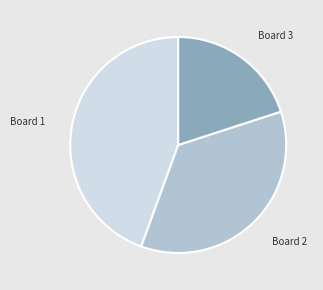

The Board 2 slice represents 23% of the pie. True or false?

False